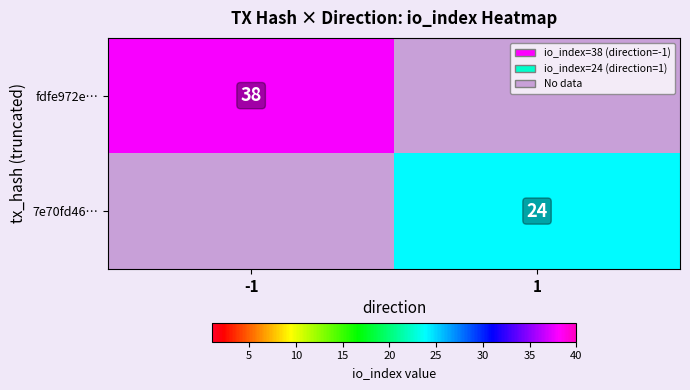

Is it true that fdfe972e… equals 38 at -1?

True